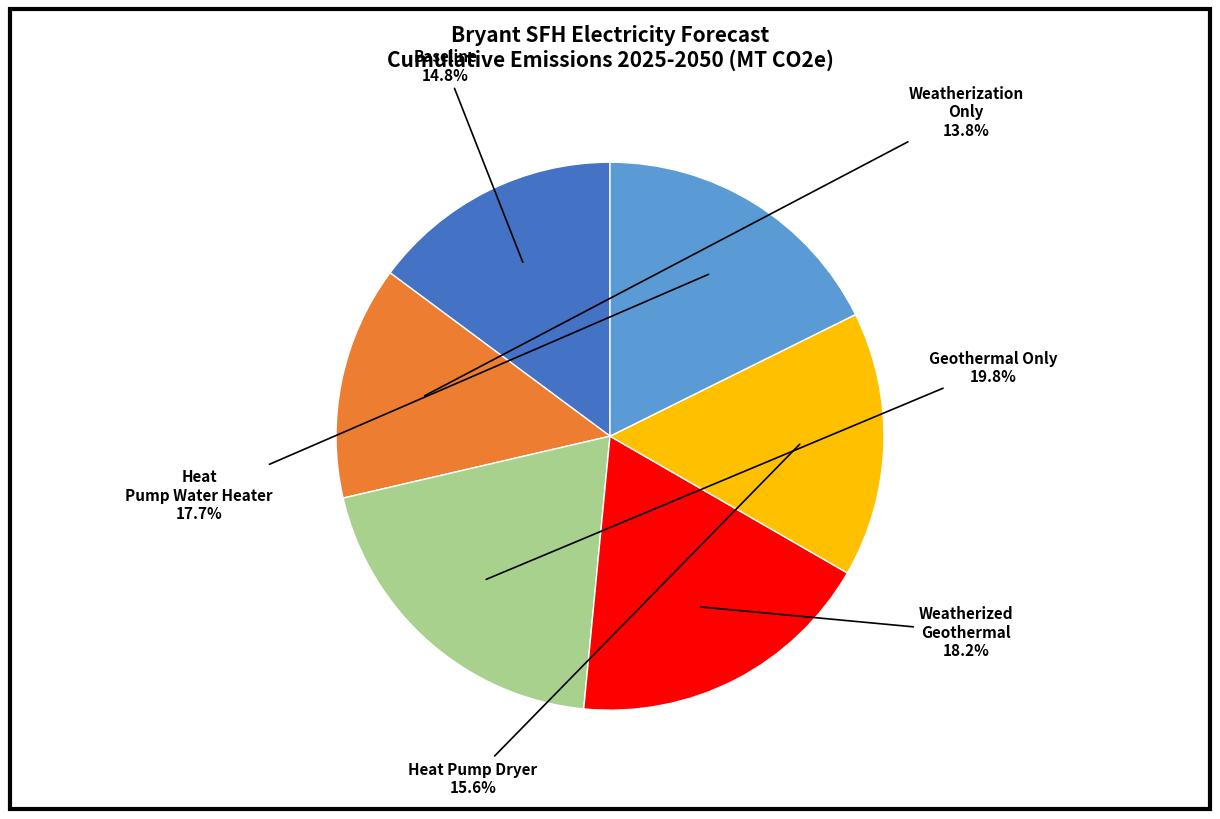

Is there any slice that represents more than half of the pie?

No